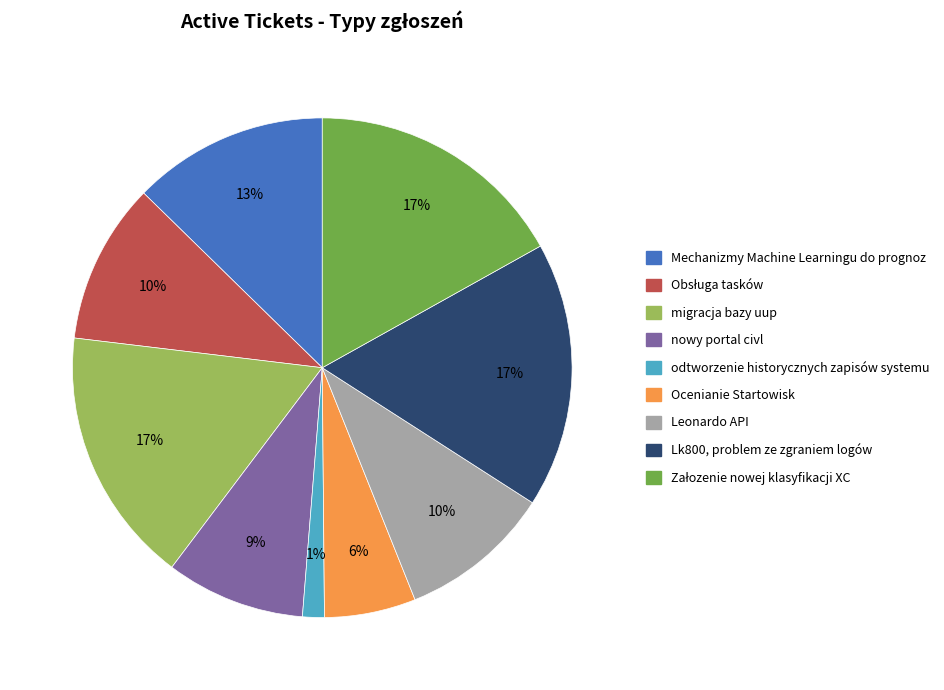

How many slices are in this pie chart?

9